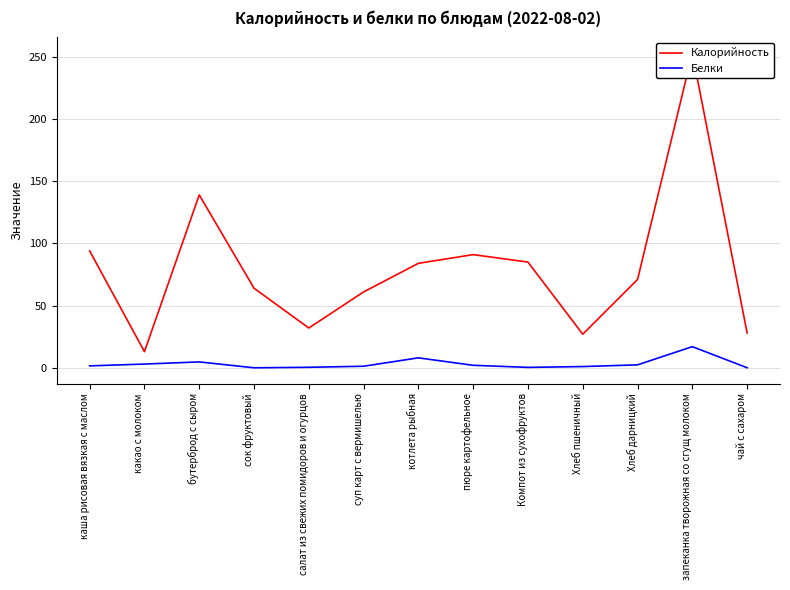

What is the label of the 1st point from the left?

каша рисовая вязкая с маслом